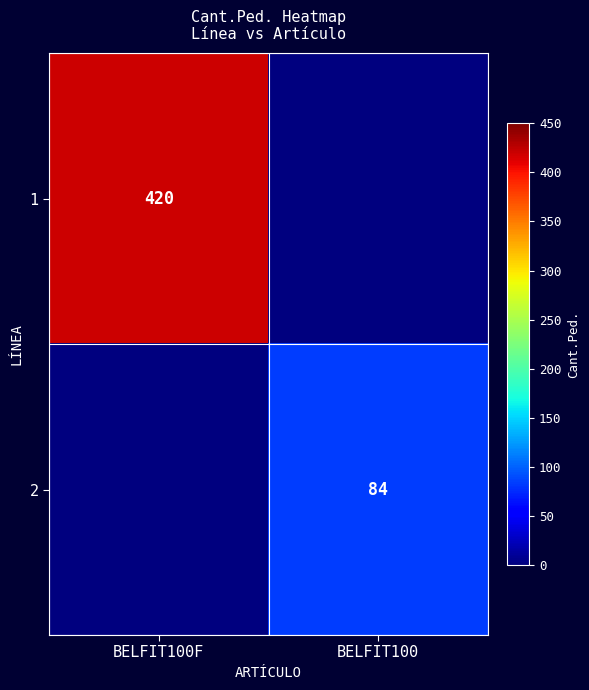

Is it true that 1 equals 420 at BELFIT100F?

True